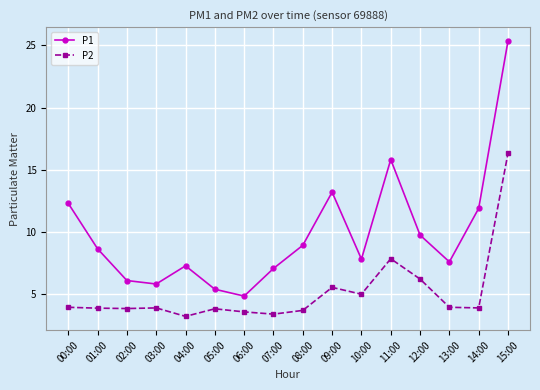

True or false: P1 has more than 1 points higher than both neighbors.

True